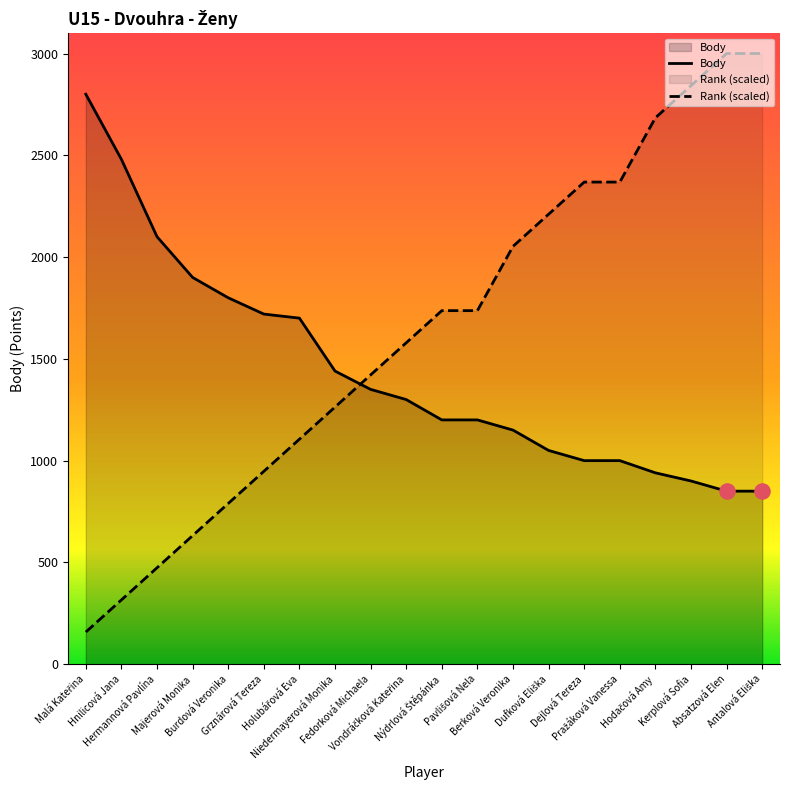

Which series contains the highest Y value?

Rank